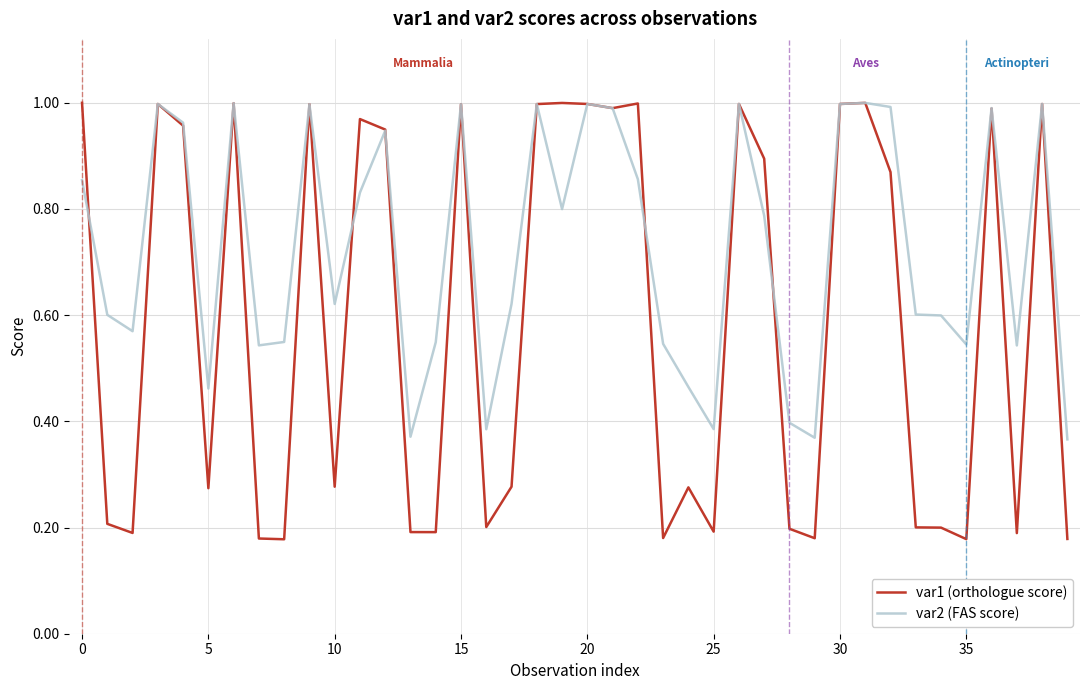

List the series in order of their overall mean, highest first.

var2 (FAS score), var1 (orthologue score)